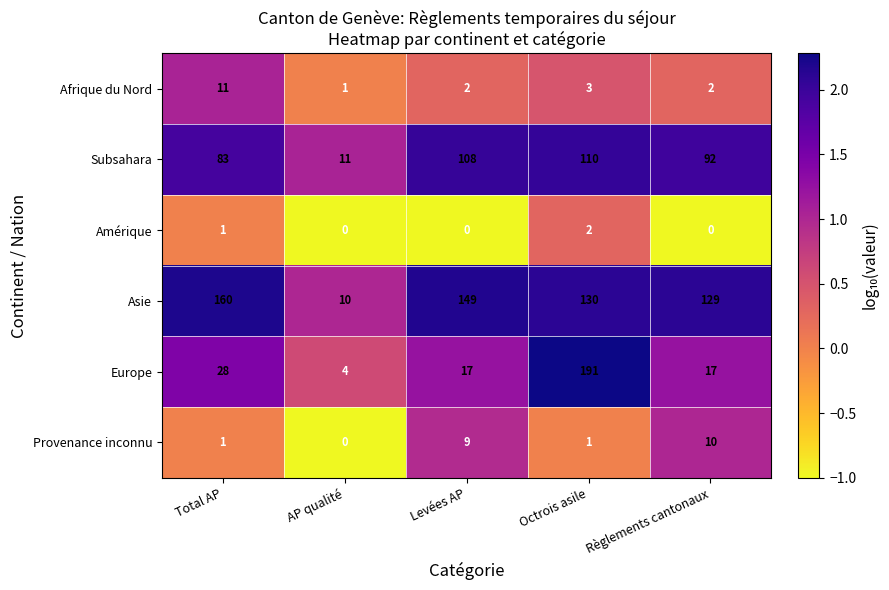

How many Provenance inconnu values are between 1 and 9?

3